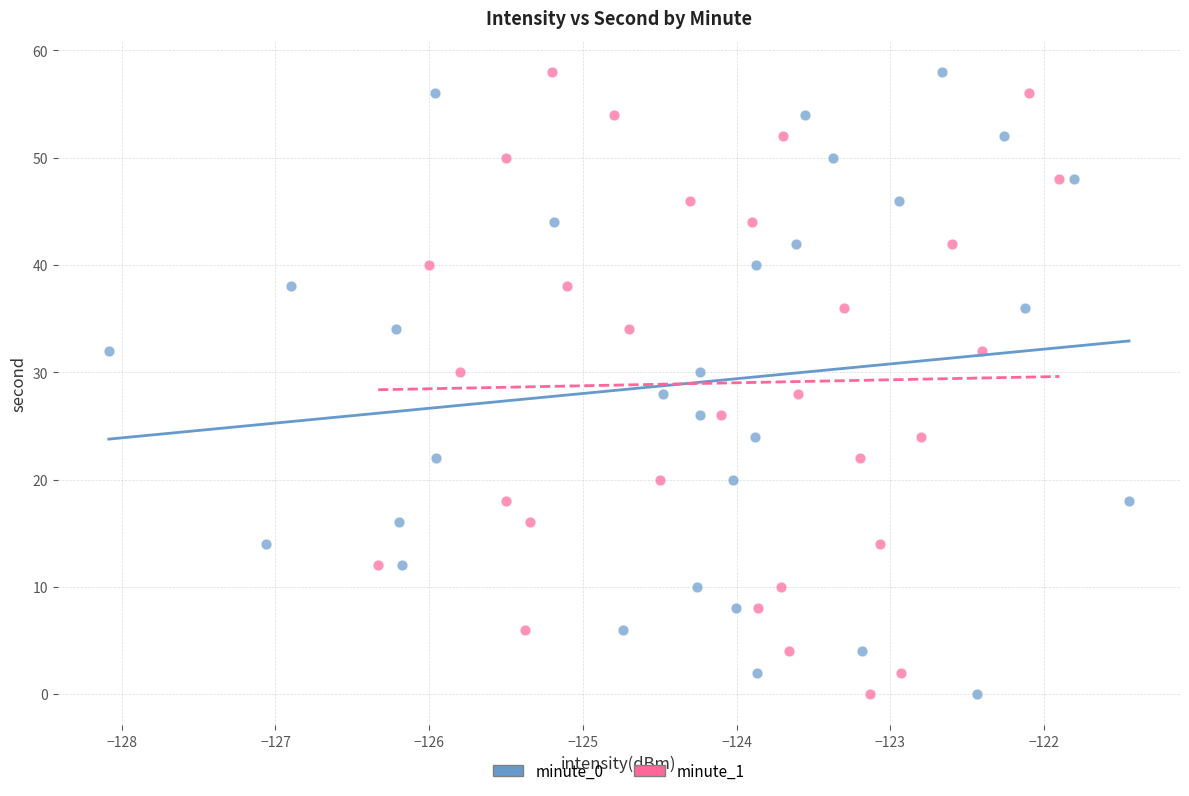

What are all the series names shown in the legend?

minute_0, minute_1